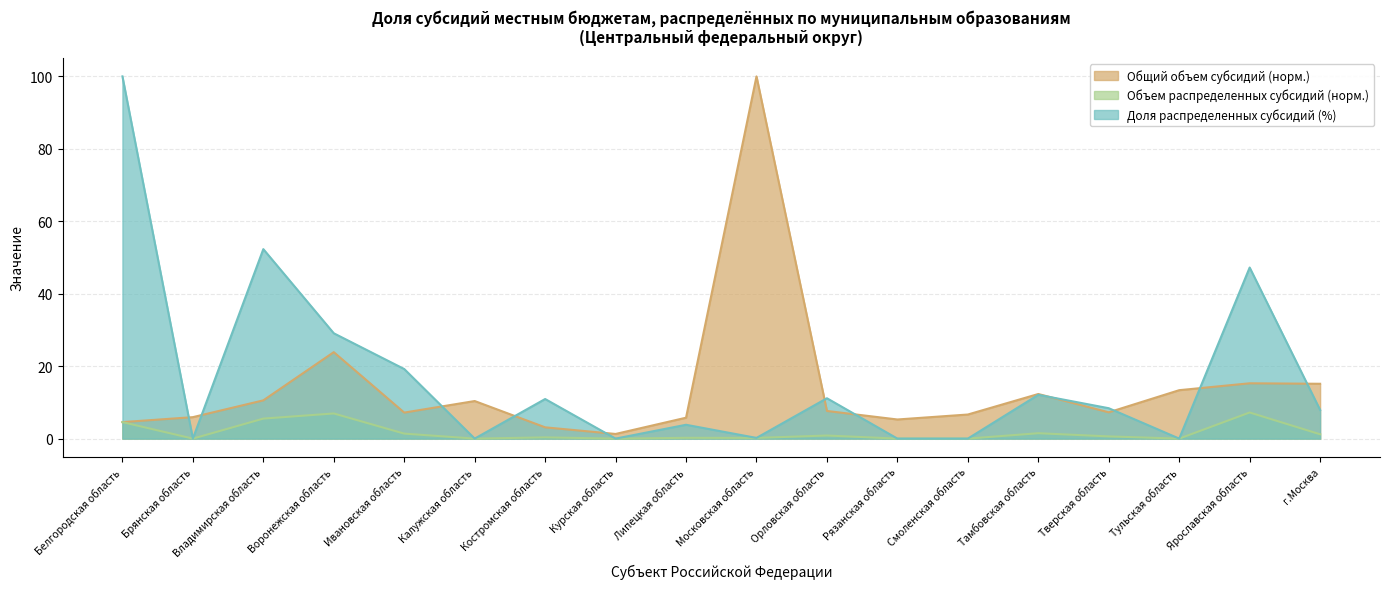

Which has a higher value, Ярославская область or Липецкая область?

Ярославская область